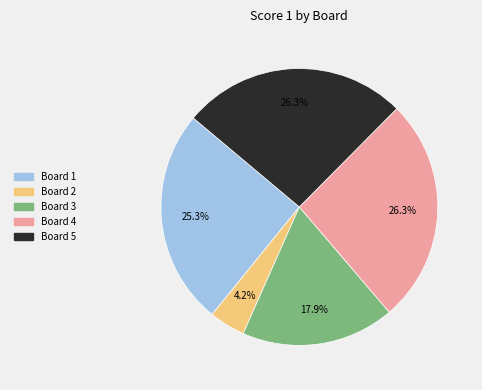

What is the total percentage of Board 1 and Board 4?

51.6%